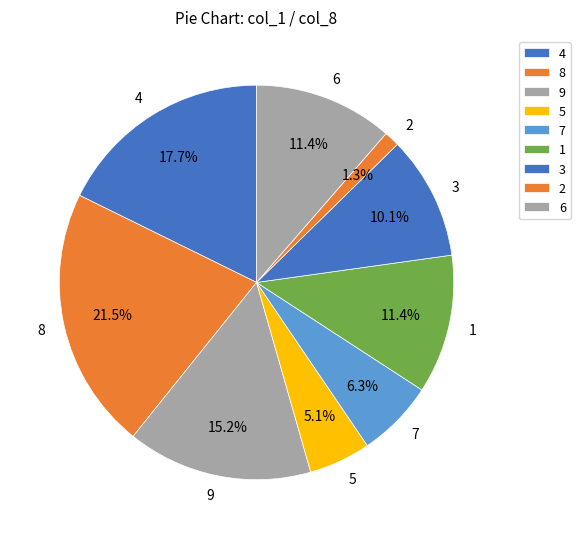

To the nearest percent, what is the average slice percentage?

11%